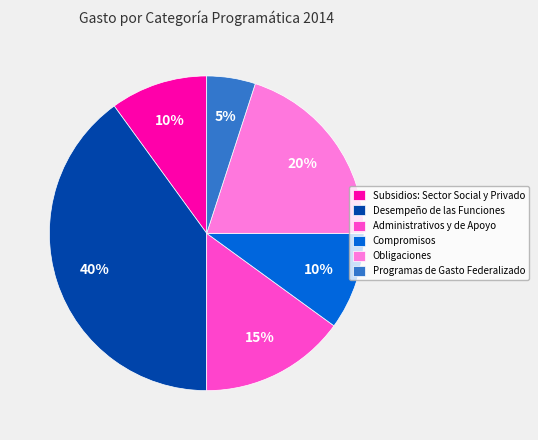

Which has a higher value, Obligaciones or Subsidios: Sector Social y Privado?

Obligaciones